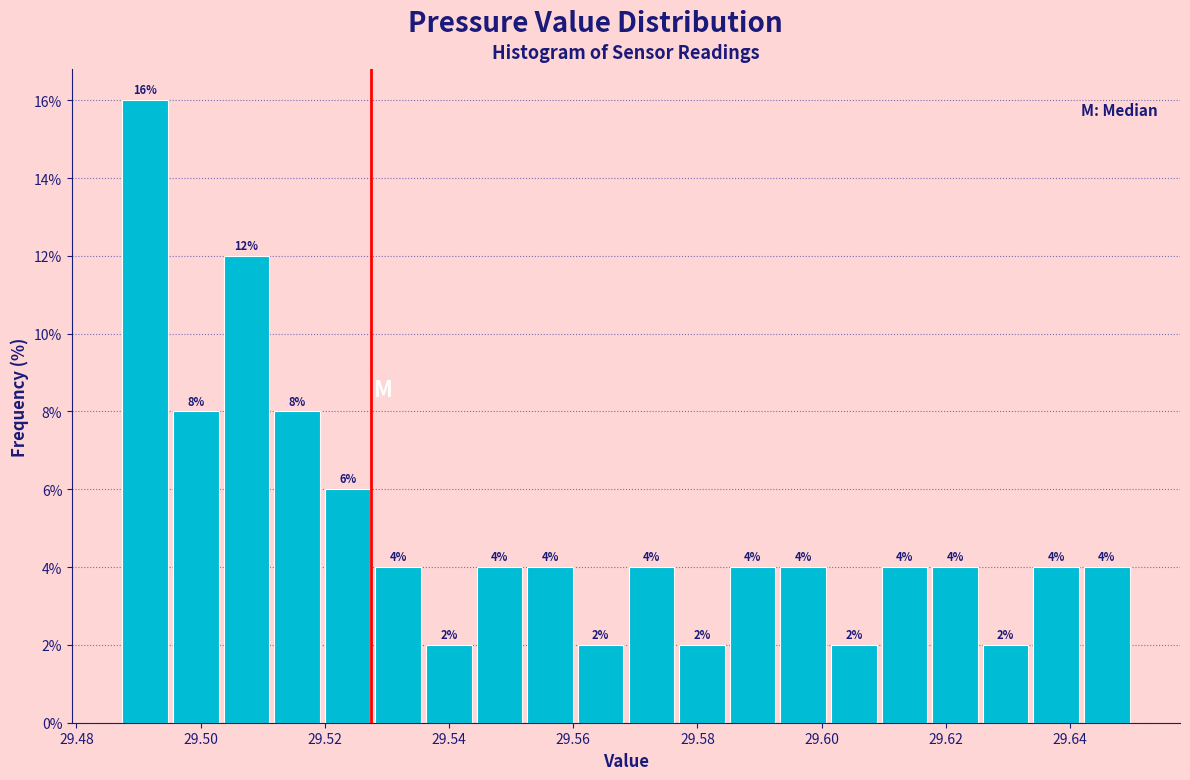

Reading left to right, list every bar in this chart as the range it spans on the x-axis followed by its height. The bar edges are not printed on the chart, so give them approximately, as read against the axis.

29.488 to 29.496: 16
29.496 to 29.504: 8
29.504 to 29.512: 12
29.512 to 29.520: 8
29.520 to 29.528: 6
29.528 to 29.536: 4
29.536 to 29.544: 2
29.544 to 29.552: 4
29.552 to 29.560: 4
29.560 to 29.568: 2
29.568 to 29.576: 4
29.576 to 29.584: 2
29.584 to 29.592: 4
29.592 to 29.602: 4
29.602 to 29.610: 2
29.610 to 29.618: 4
29.618 to 29.626: 4
29.626 to 29.634: 2
29.634 to 29.642: 4
29.642 to 29.650: 4